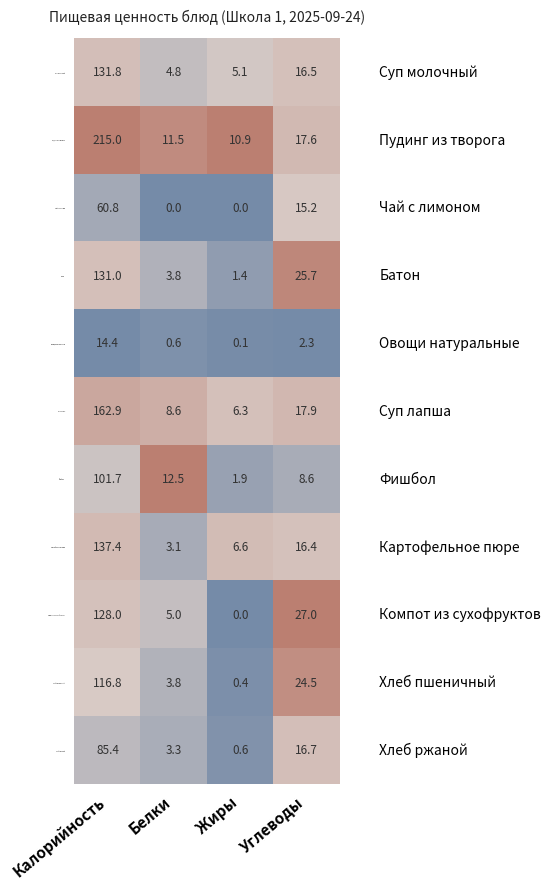

Rank the series by their maximum value, from lowest to highest.

Овощи натуральные, Чай с лимоном, Хлеб ржаной, Фишбол, Хлеб пшеничный, Компот из сухофруктов, Батон, Суп молочный, Картофельное пюре, Суп лапша, Пудинг из творога